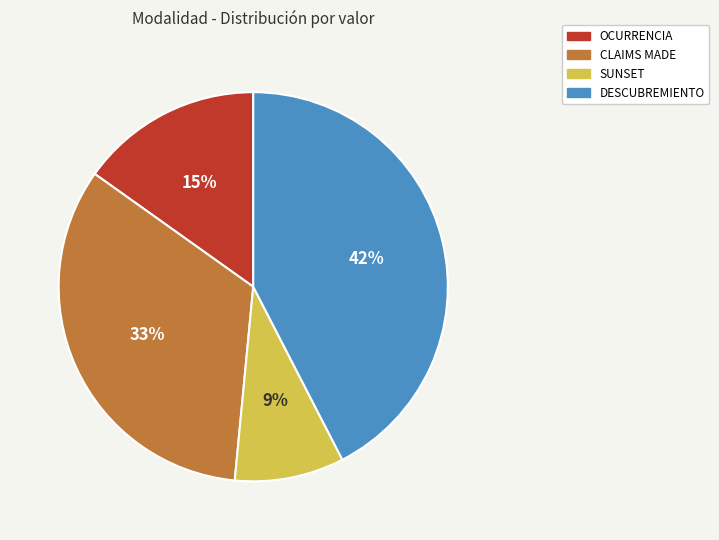

Do SUNSET and DESCUBREMIENTO together represent more than half of the pie?

Yes